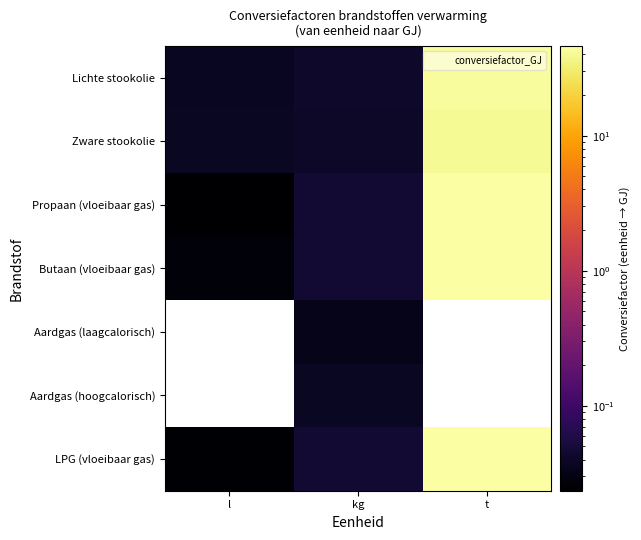

Which series has the largest total across all categories?

Propaan (vloeibaar gas)